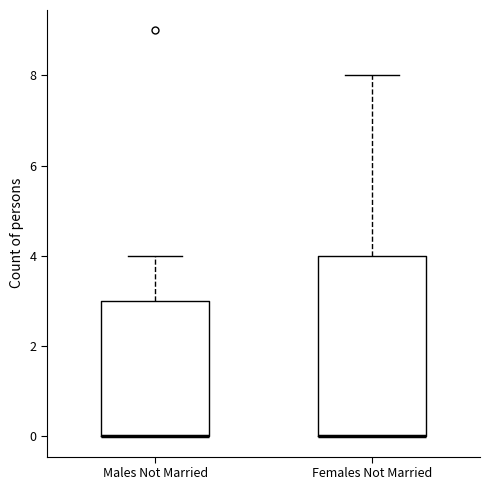

Reading left to right, transcribe this box plot: for each box, give where its median line is, the range the box spans, and where its two whiskers end, as read against the y-axis. The values are not printed on the chart, so give them approximately, as read against the axis.

Males Not Married: median 0 (drawn on the box's lower edge), box 0 to 3, whiskers 0 to 4
Females Not Married: median 0 (drawn on the box's lower edge), box 0 to 4, whiskers 0 to 8